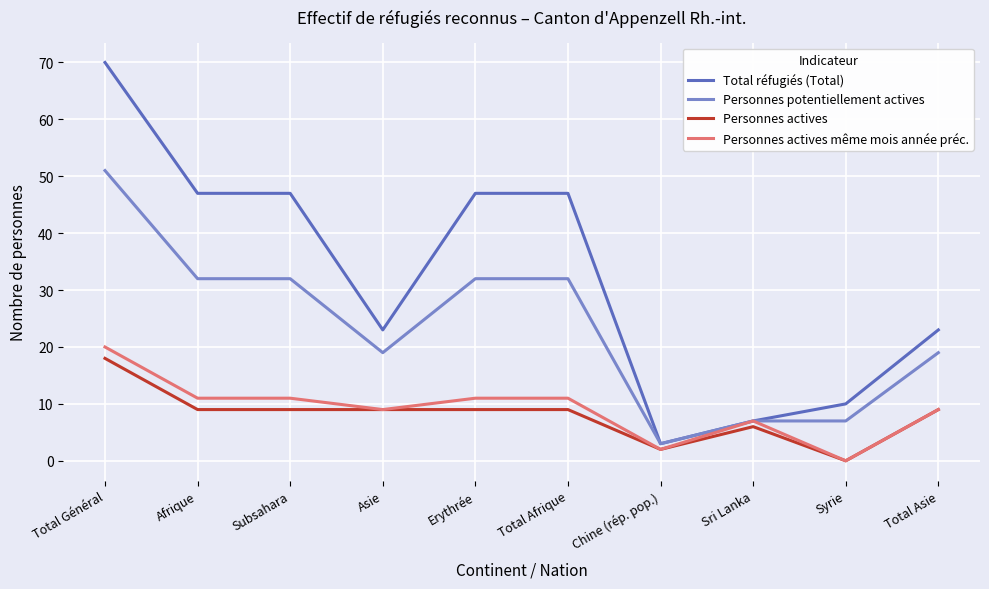

Which label corresponds to the smallest value in the chart?

Syrie